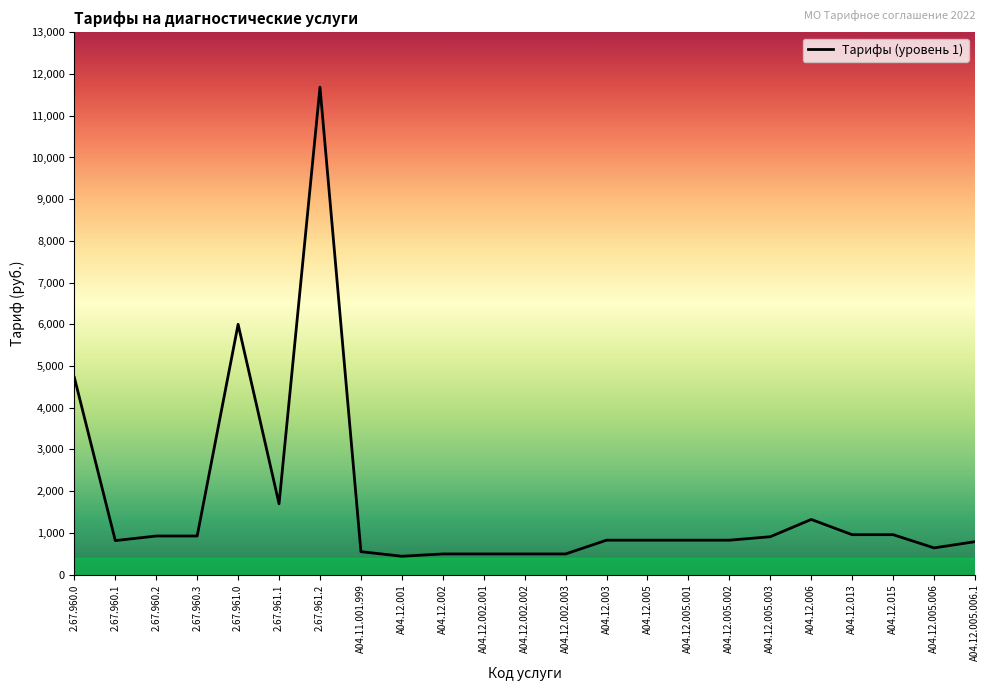

The value at 2.67.961.0 is 6000. True or false?

True